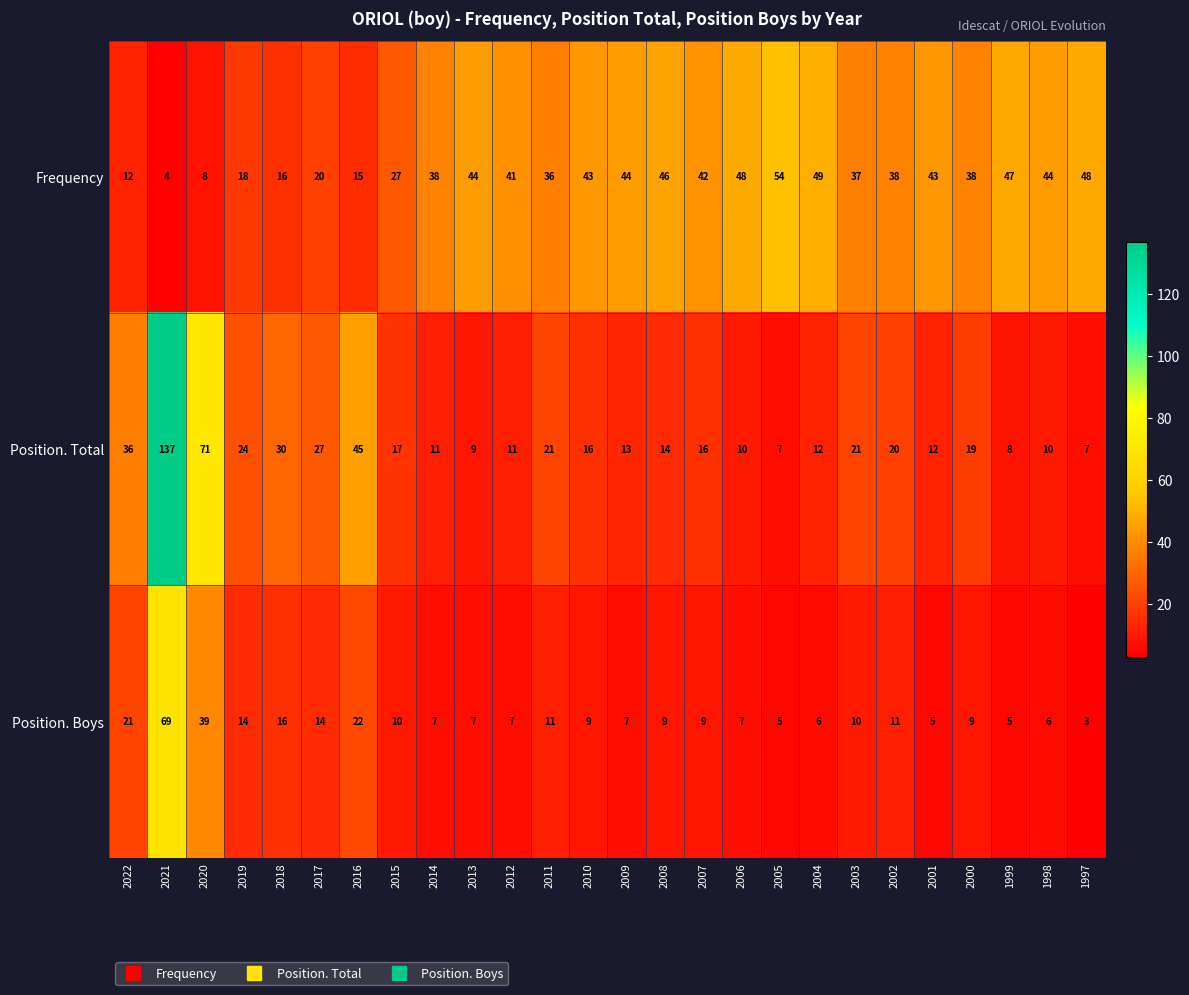

Is the value of Position. Boys at 2012 greater than the value of Position. Total at 2015?

No